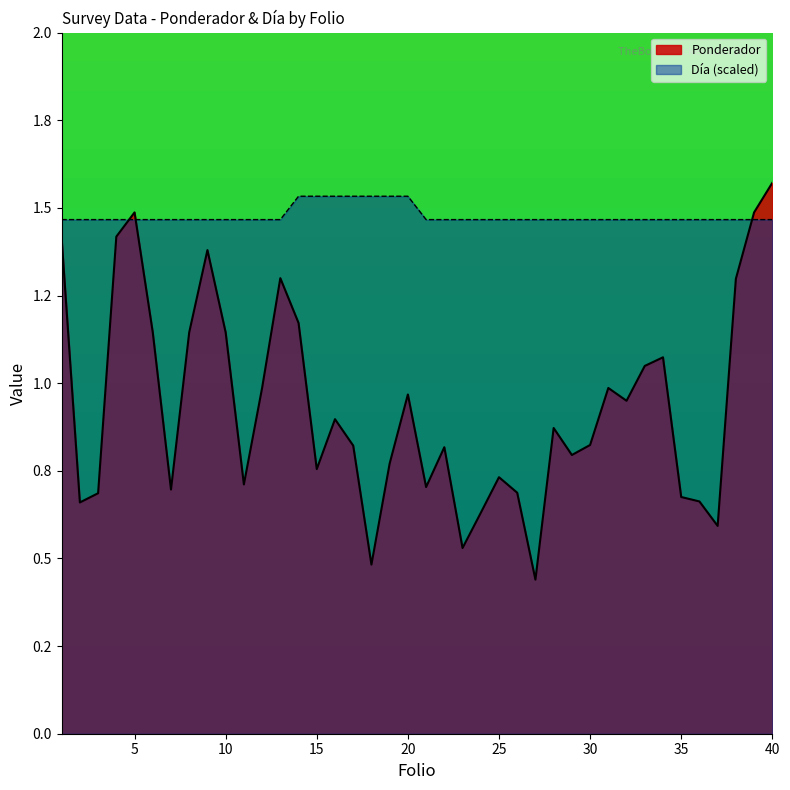

What is the value of the Ponderador point at the 8th from the left?

1.1